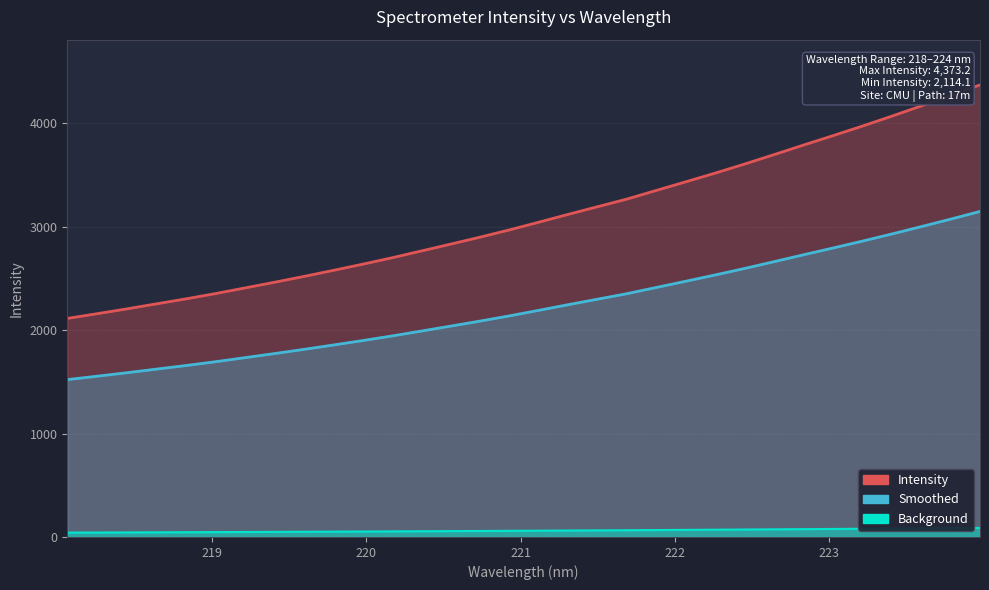

Read the value at 222.0721.

3435.8